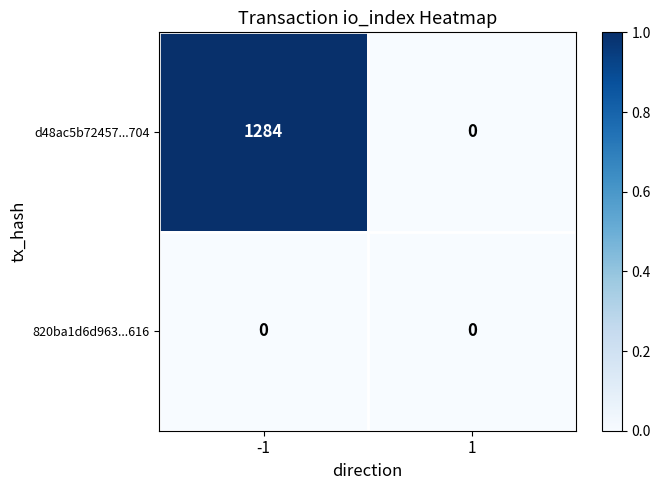

What is the difference between the d48ac5b72457...704 values at 1 and -1?

1284